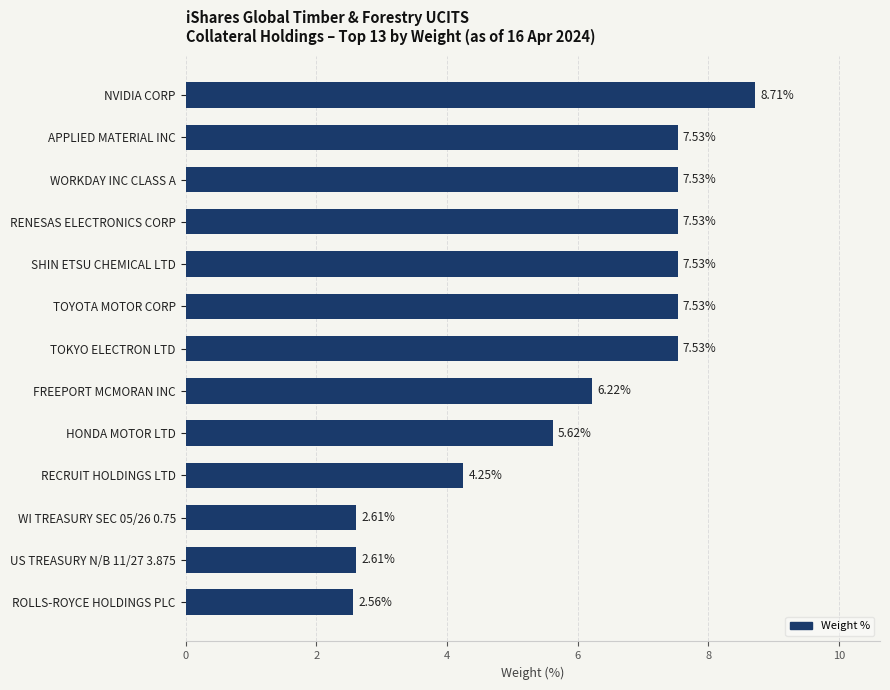

Which label corresponds to the largest value in the chart?

NVIDIA CORP